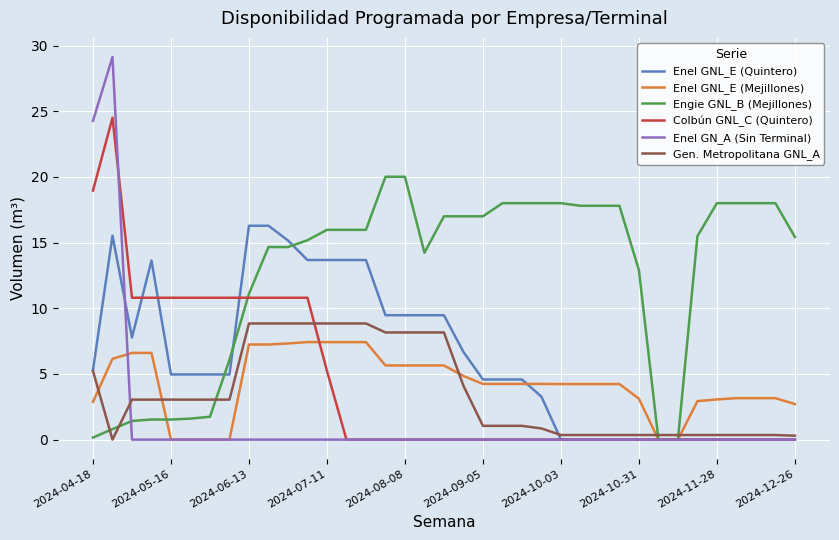

Which series has the largest range (max minus min)?

Enel GN_A (Sin Terminal)